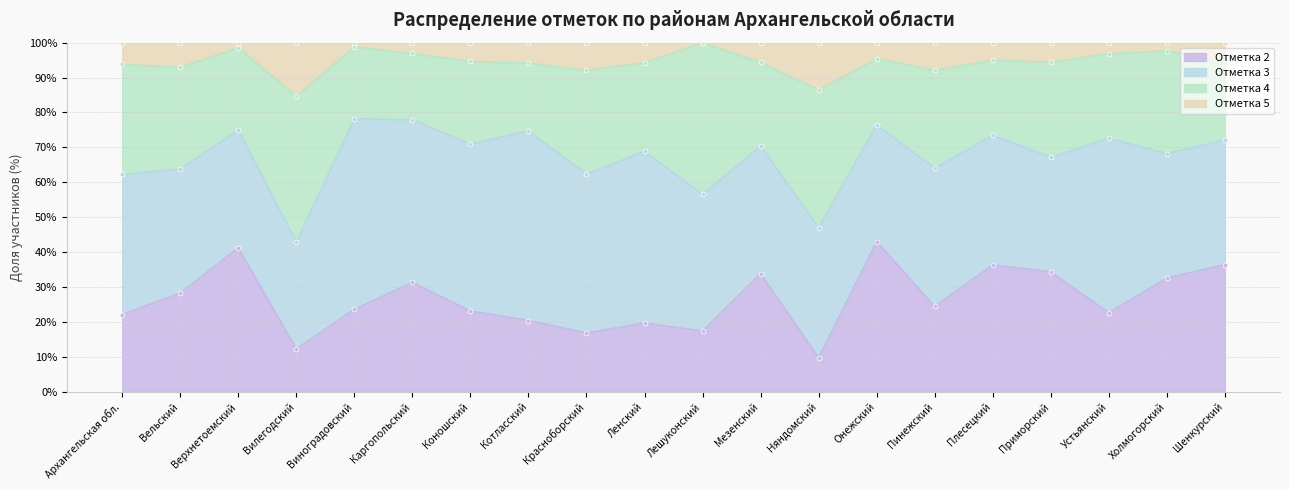

The value of Отметка 2 at Красноборский is 25.0. True or false?

False